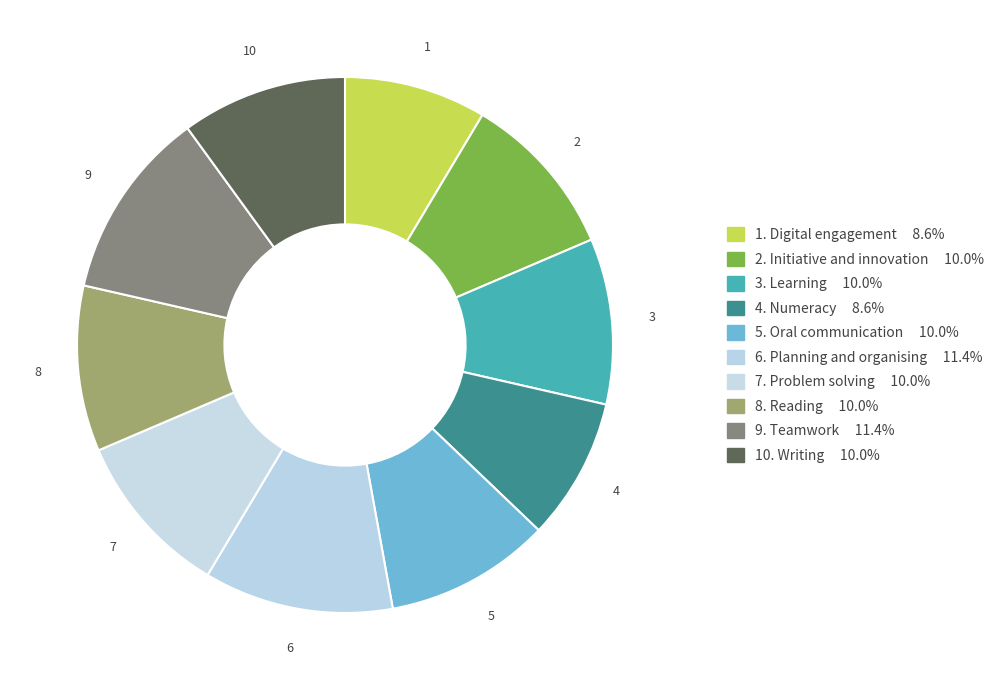

Which slice is the largest?

Planning and organising